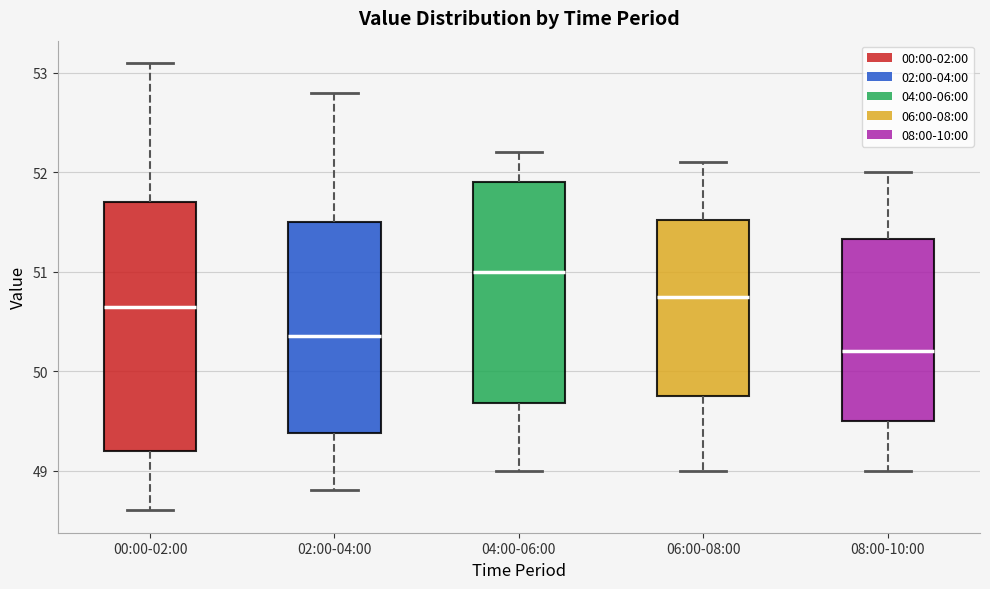

Reading left to right, read every box against the y-axis: the position of its median line, the range the box covers, and the ends of its whiskers. The values are not printed on the chart, so give them approximately, as read against the axis.

00:00-02:00: median 50.7, box 49.2 to 51.7, whiskers 48.6 to 53.1
02:00-04:00: median 50.4, box 49.4 to 51.5, whiskers 48.8 to 52.8
04:00-06:00: median 51.0, box 49.7 to 51.9, whiskers 49.0 to 52.2
06:00-08:00: median 50.8, box 49.8 to 51.5, whiskers 49.0 to 52.1
08:00-10:00: median 50.2, box 49.5 to 51.3, whiskers 49.0 to 52.0